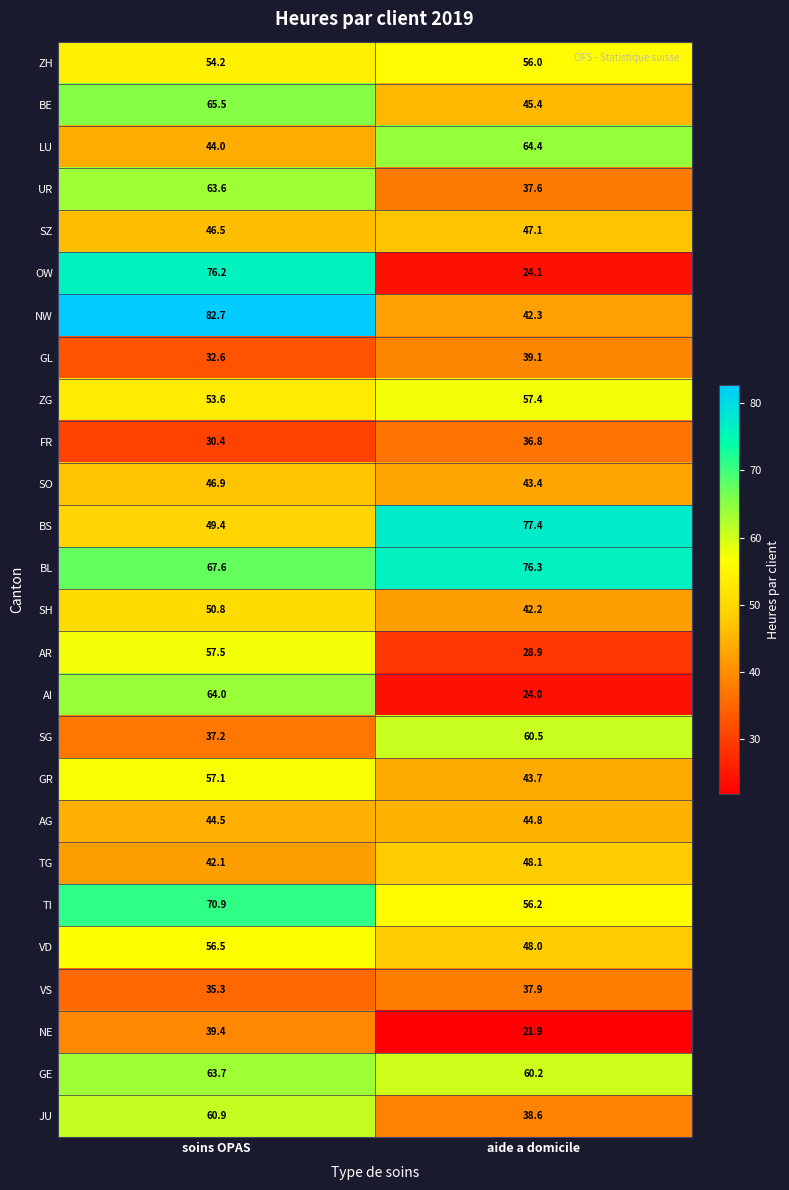

What is the total value across all series at aide a domicile?

1202.3